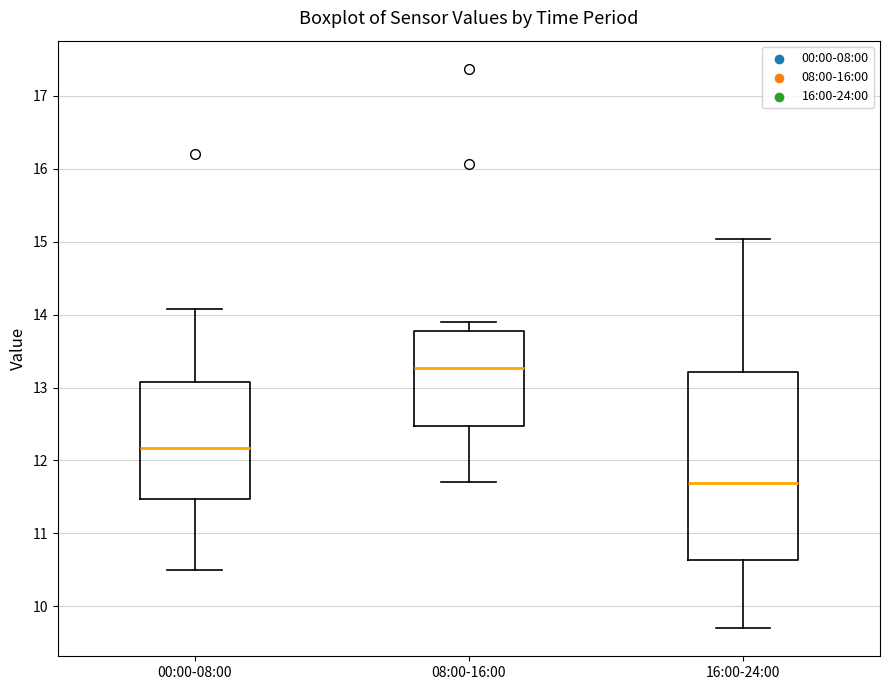

Where is the upper edge of the box for 16:00-24:00 on the y-axis? The values are not printed on the chart, so give them approximately, as read against the axis.

13.2